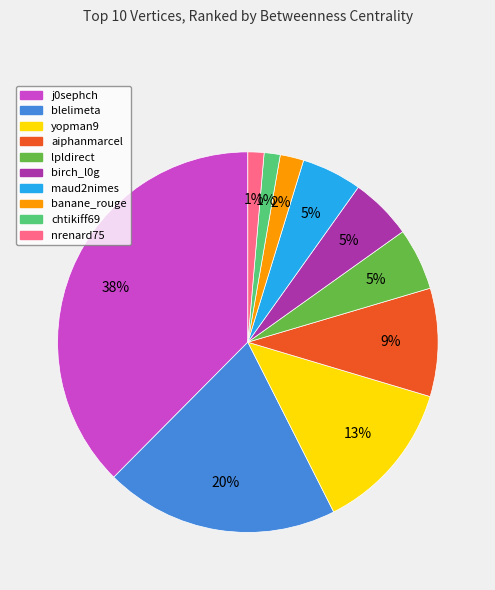

To the nearest percent, what portion does yopman9 represent?

13%